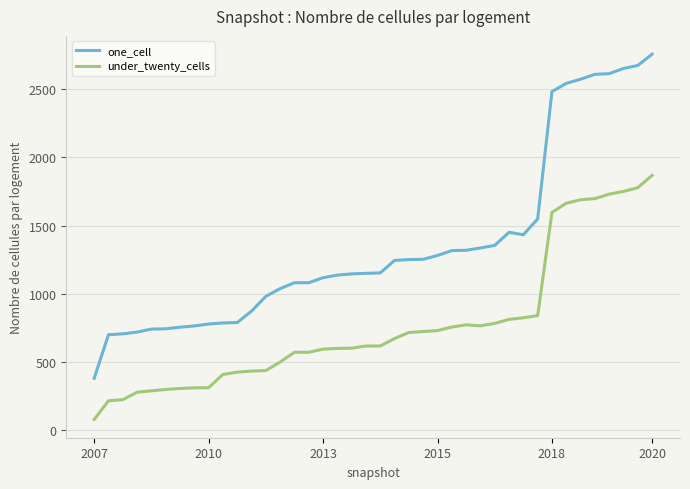

Which series has the largest range (max minus min)?

one_cell